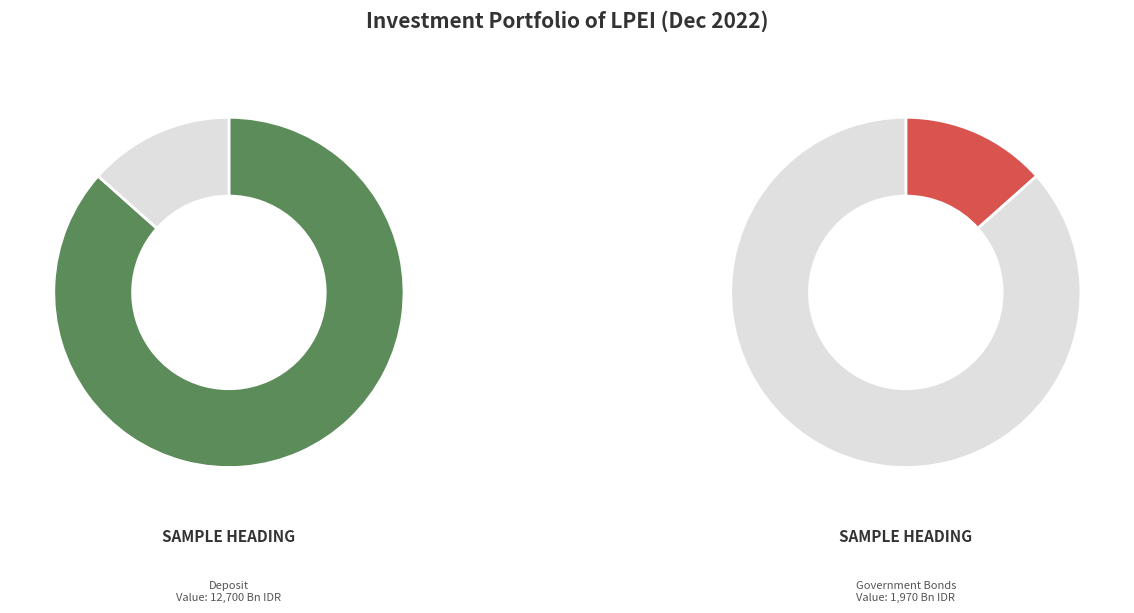

How much of the chart is everything except Properties?

100.0%